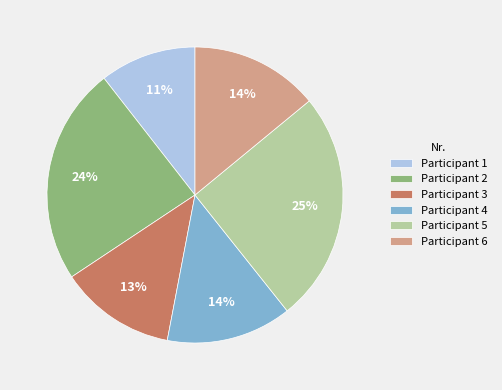

To the nearest percent, what is the average slice percentage?

17%